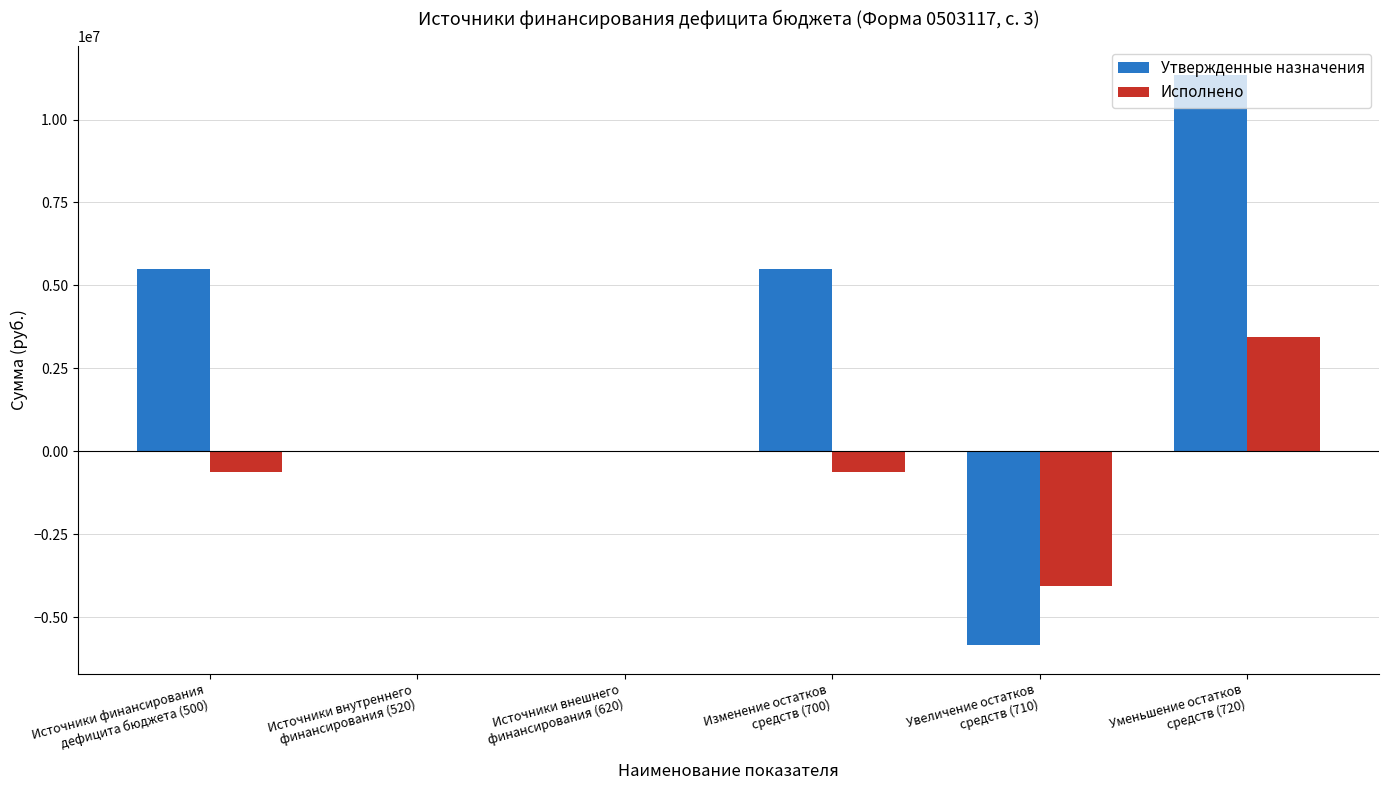

How many groups of bars are there?

6